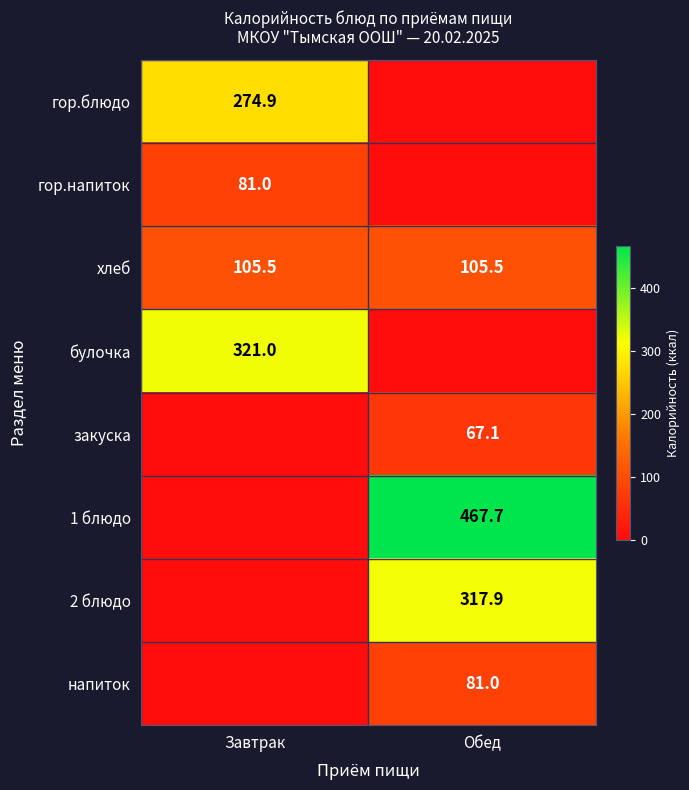

What is the highest value of the хлеб series?

105.5